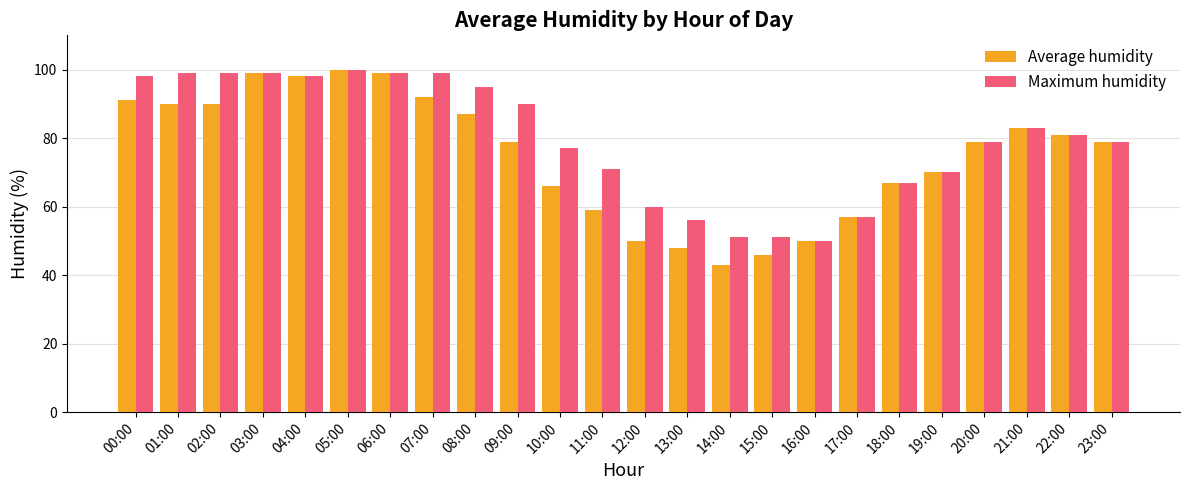

Which series changed the most between 01:00 and 14:00?

Maximum humidity